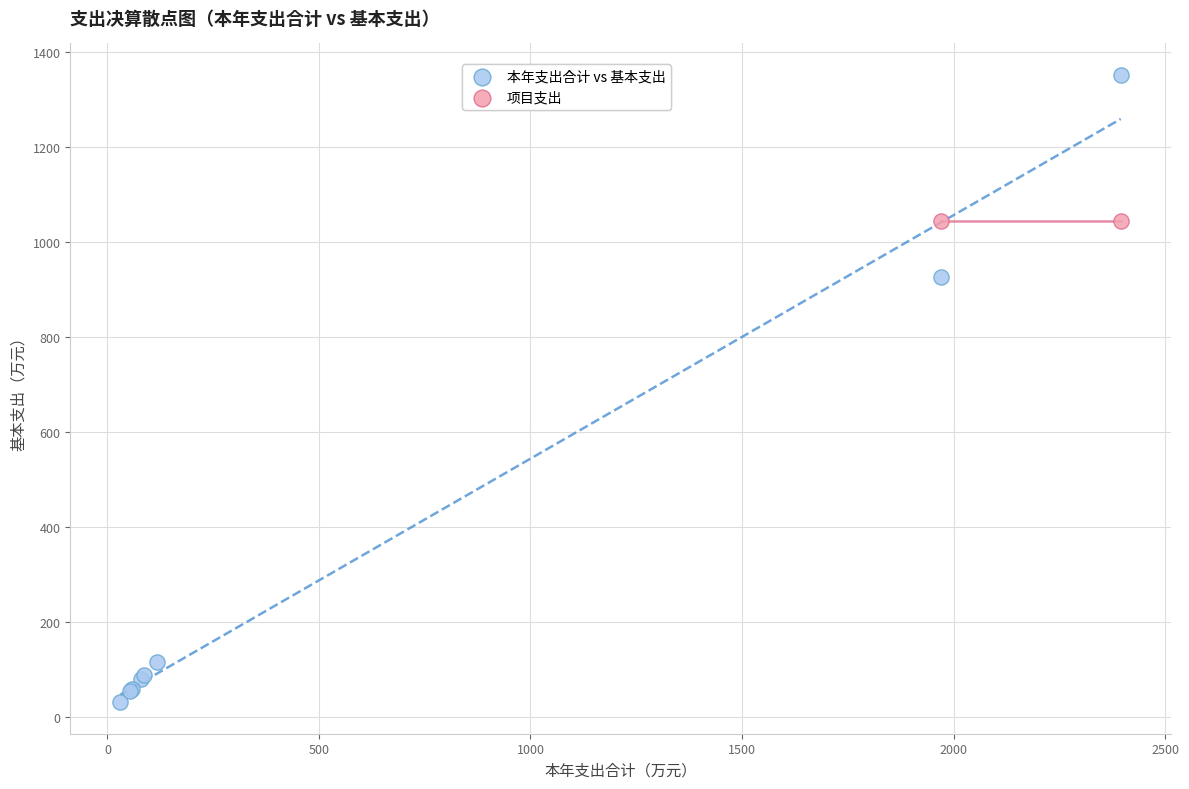

What are all the series names shown in the legend?

本年支出合计 vs 基本支出, 项目支出